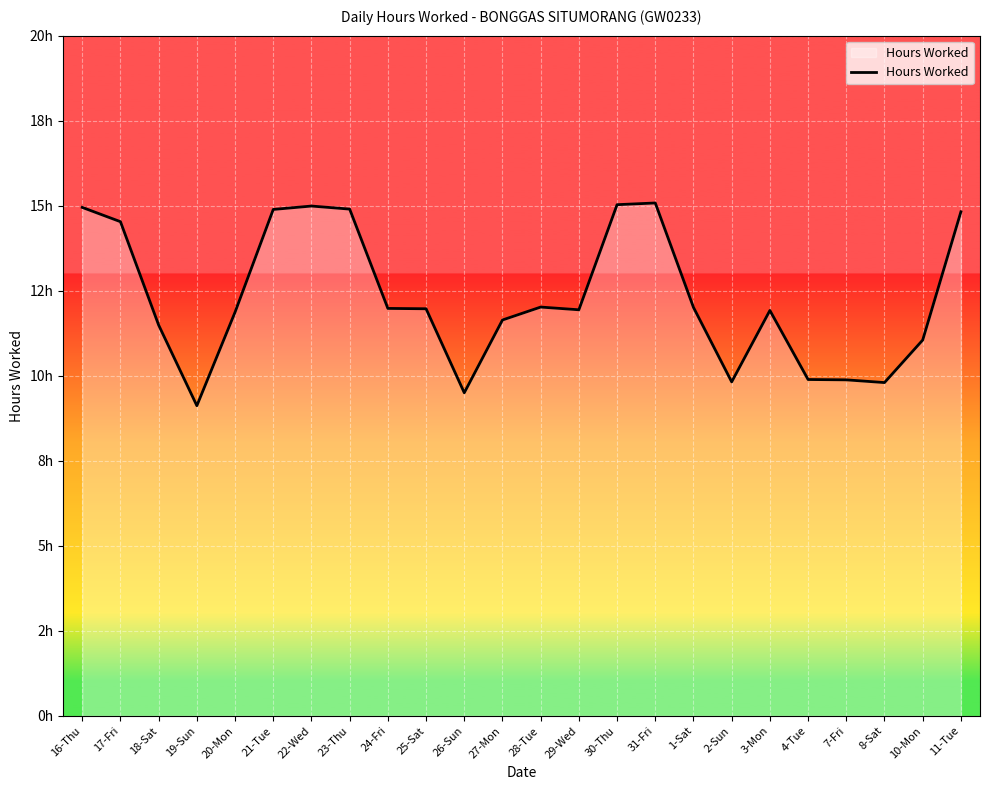

Approximately how many times larger is the value at 4-Tue compared to 26-Sun?

1.0